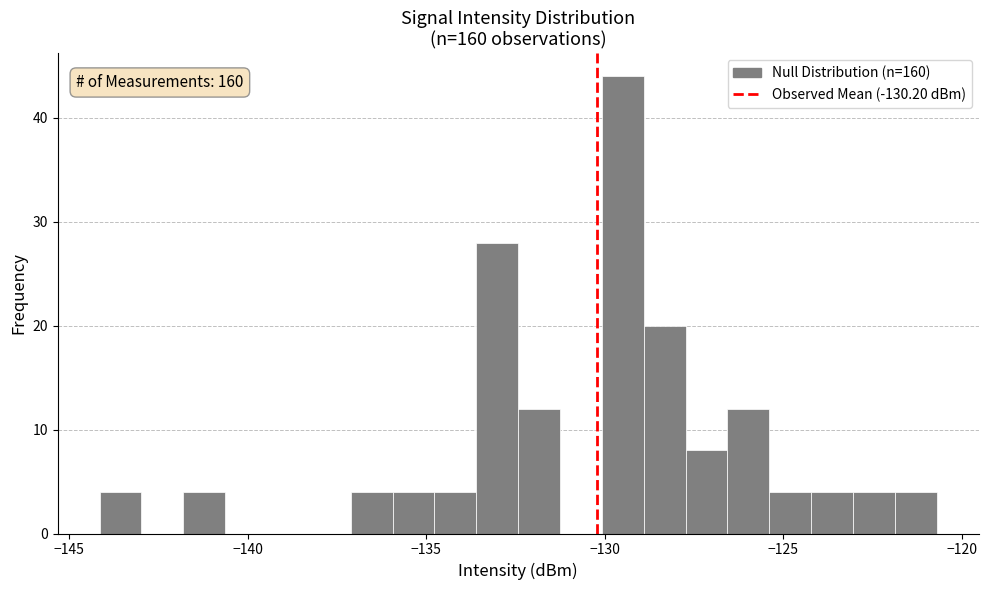

Read against the x-axis, roughly where is the centre of the tallest bar?

-129.5